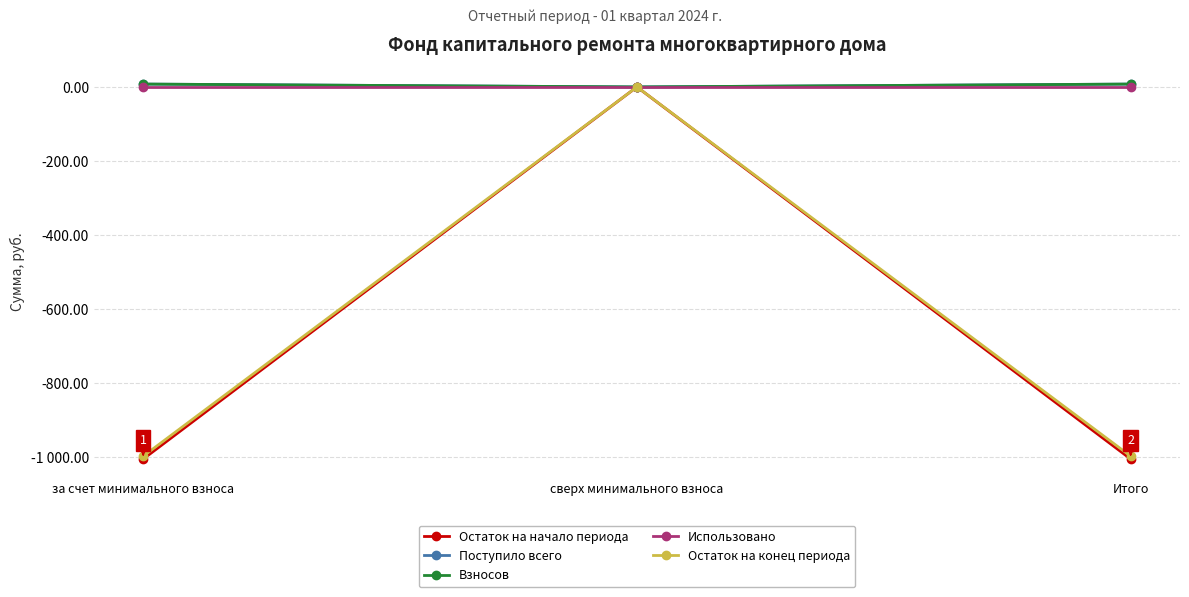

Does the chart have visible grid lines?

Yes